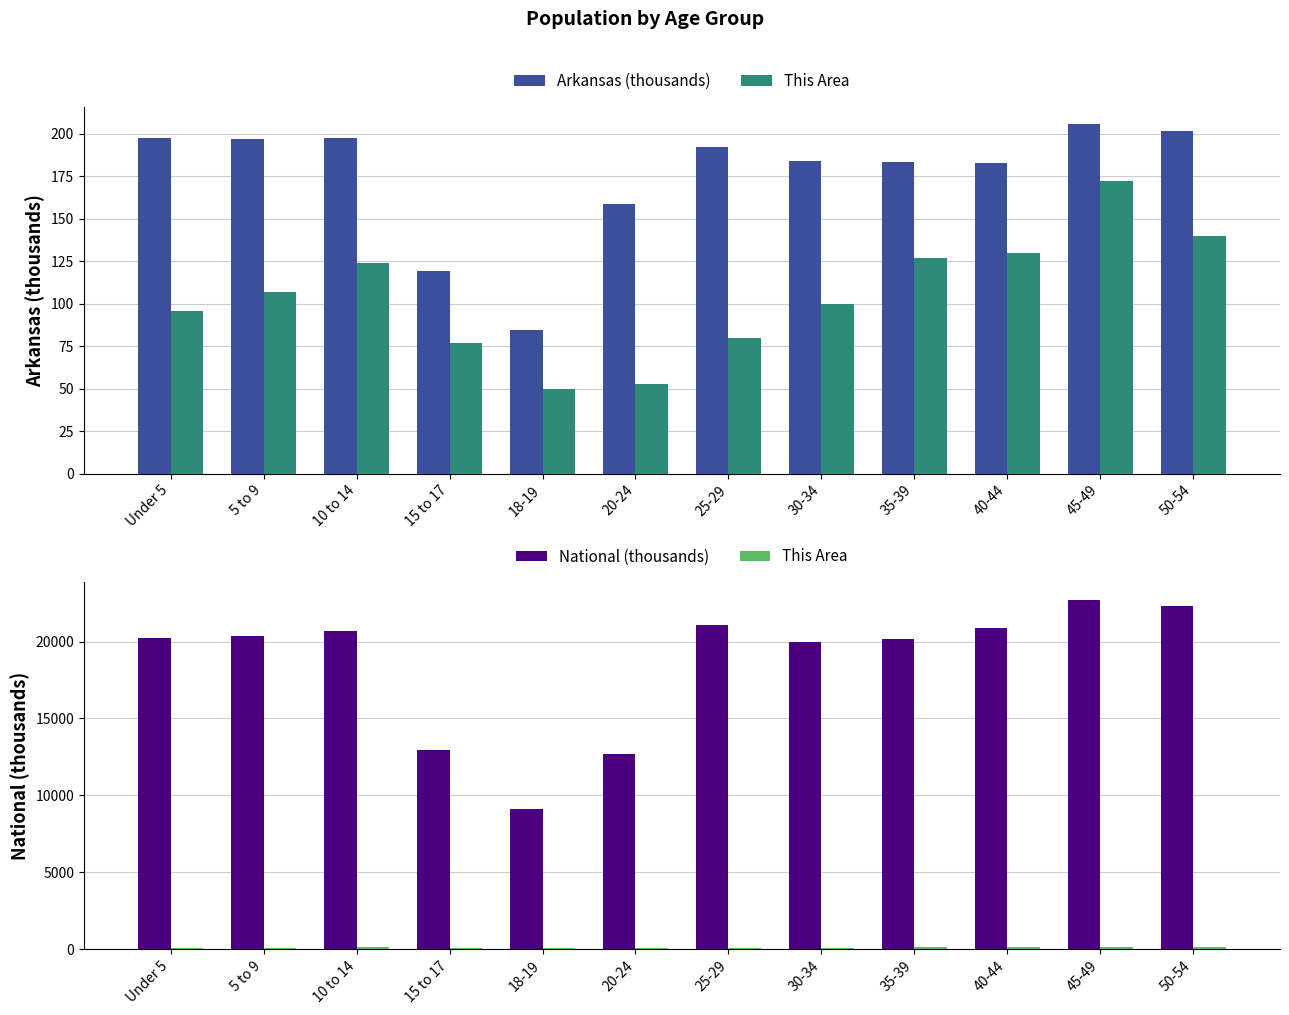

The value of Arkansas (thousands) at 15 to 17 is 119.3. True or false?

True